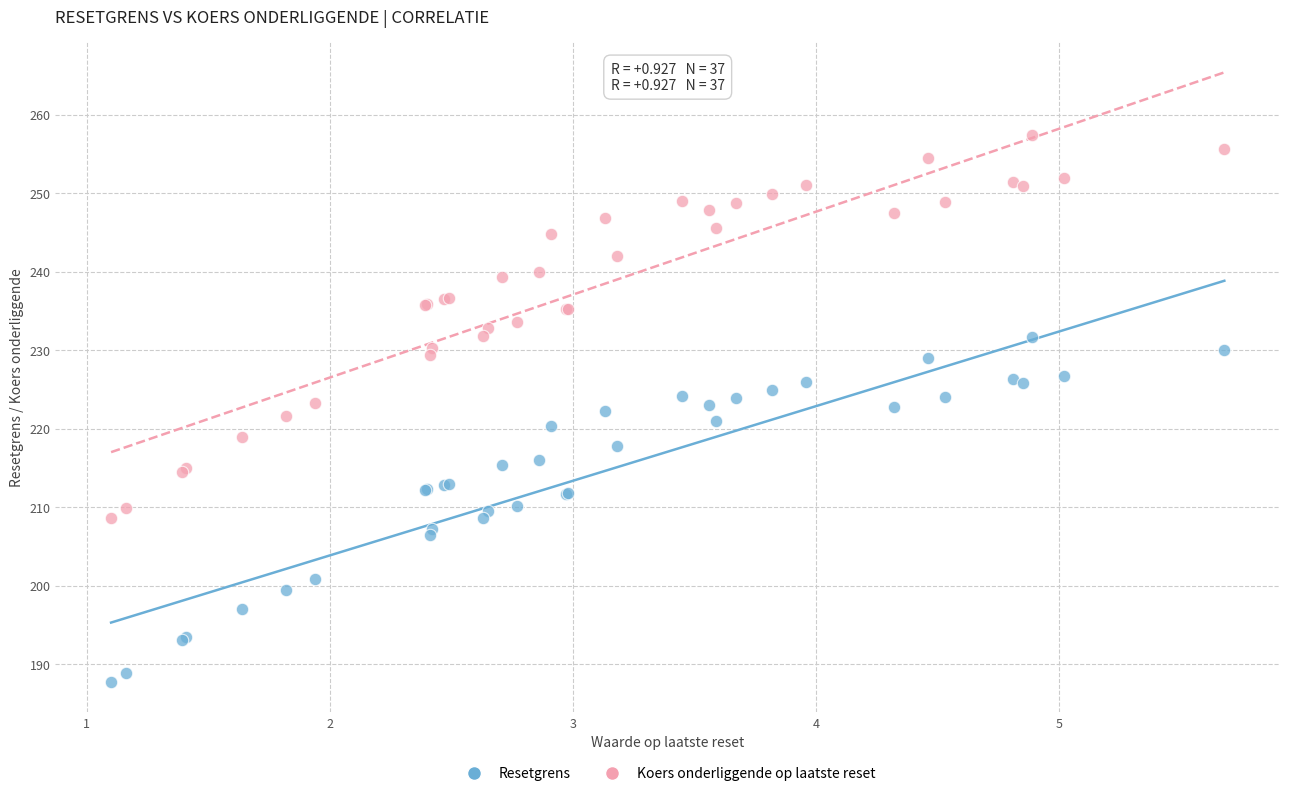

Which series reaches the minimum Y coordinate?

Resetgrens